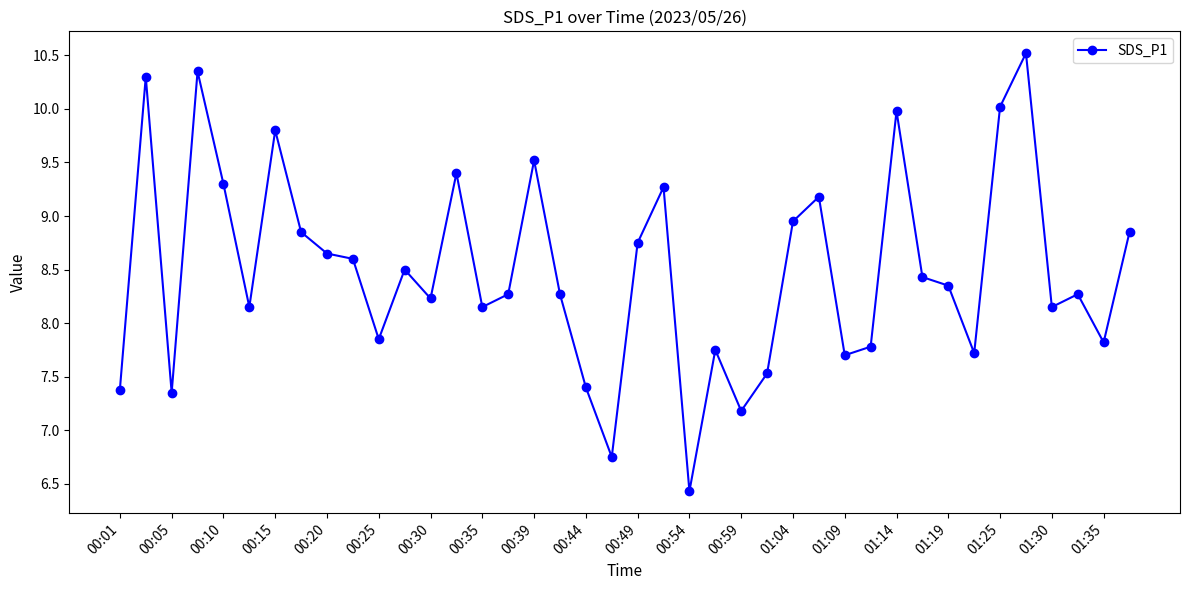

How many interior local valleys (lower than both neighbors) does the data have?

12